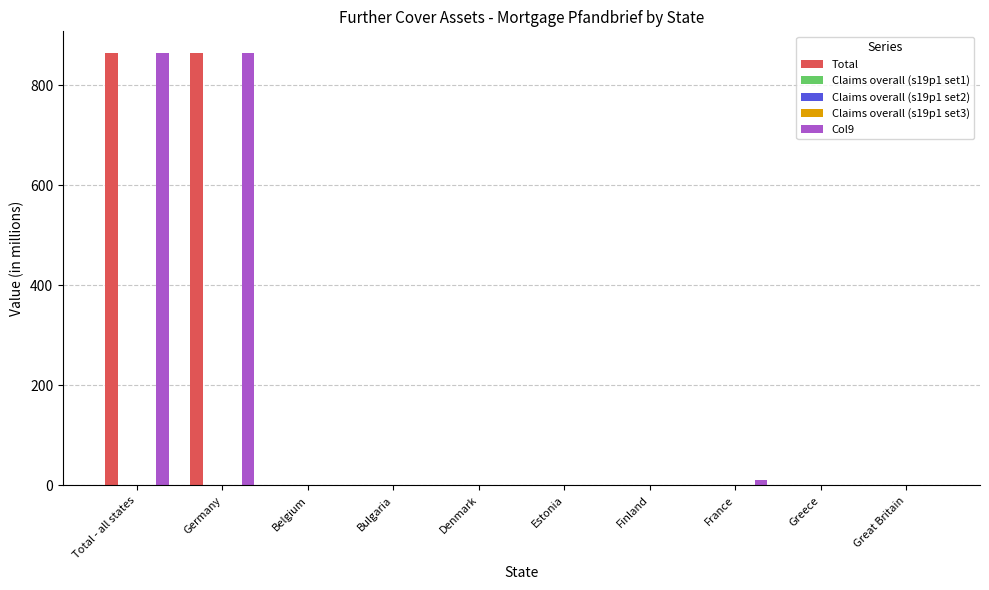

How many values in the Col9 series exceed 0?

3